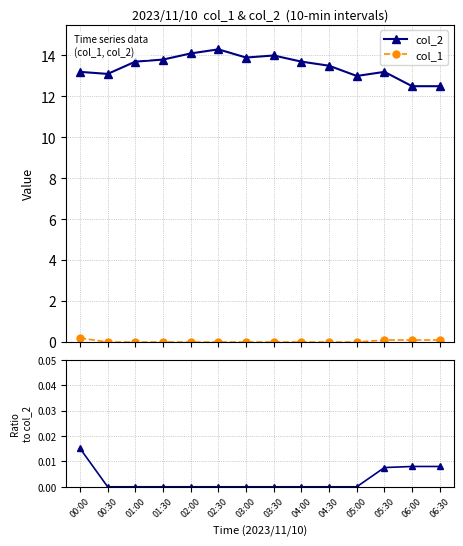

Reading left to right, transcribe all the data shown in this chart.

col_2: 13.2	13.1	13.7	13.8	14.1	14.3	13.9	14.0	13.7	13.5	13.0	13.2	12.5	12.5
col_1: 0.2	0.0	0.0	0.0	0.0	0.0	0.0	0.0	0.0	0.0	0.0	0.1	0.1	0.1
col_1/col_2 ratio: 0.0	0.0	0.0	0.0	0.0	0.0	0.0	0.0	0.0	0.0	0.0	0.0	0.0	0.0